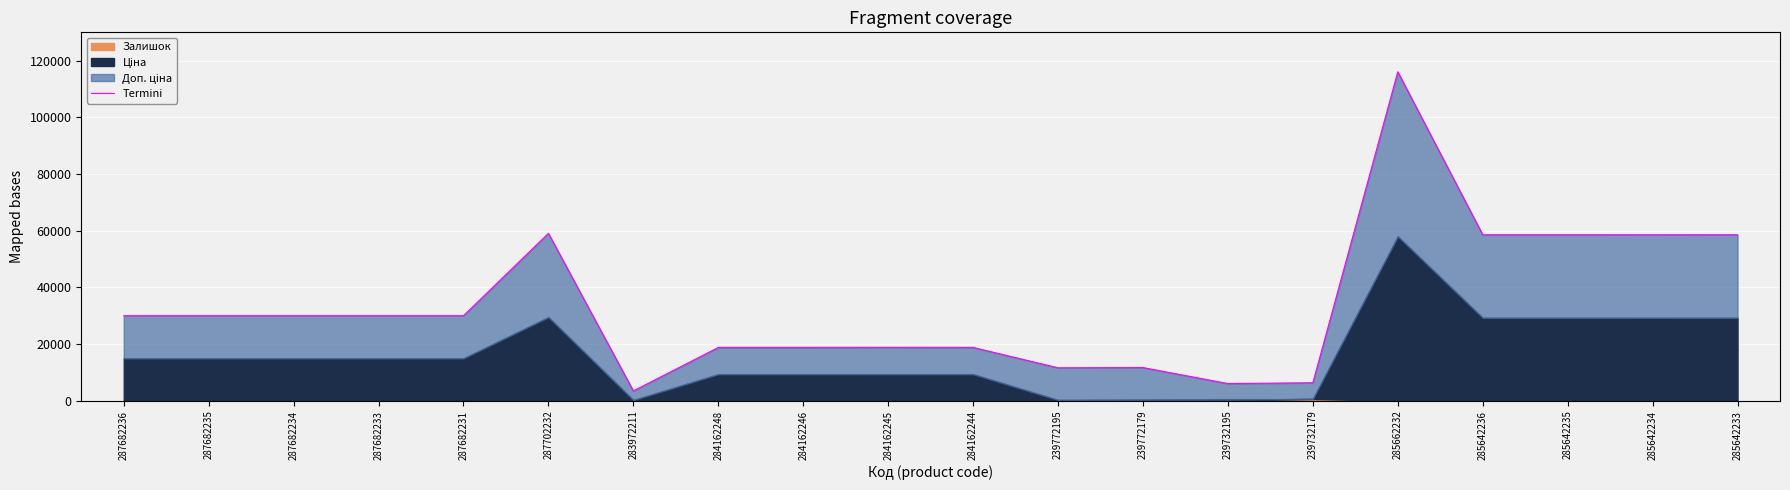

Reading left to right, extract all data points from this chart.

287682236=30038.4	287682235=30038.4	287682234=30038.4	287682233=30038.4	287682231=30038.4	287702232=59097.9	283972211=3501.1	284162248=18833.7	284162246=18833.7	284162245=18840.7	284162244=18834.7	239772195=11662.3	239772179=11737.3	239732195=6093.7	239732179=6381.7	285662232=116087.1	285642236=58601.8	285642235=58601.8	285642234=58596.8	285642233=58603.8